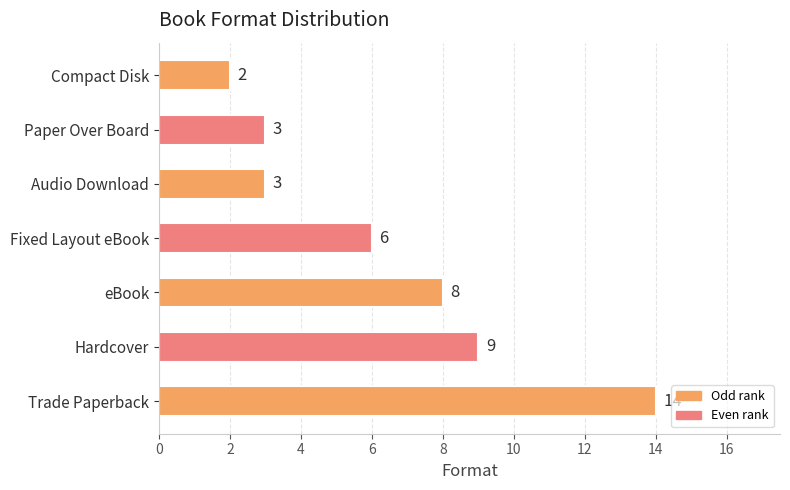

Approximately how many times larger is the value at Trade Paperback compared to Audio Download?

4.7